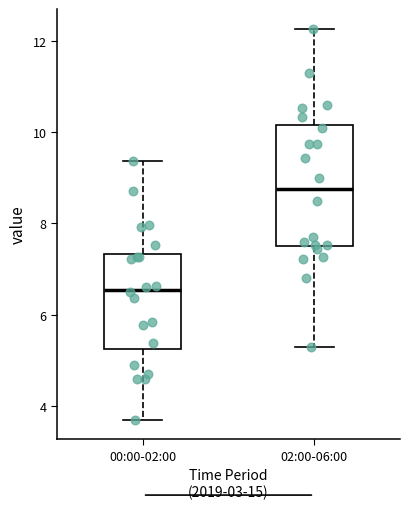

Reading left to right, read every box against the y-axis: the position of its median line, the range the box covers, and the ends of its whiskers. The values are not printed on the chart, so give them approximately, as read against the axis.

00:00-02:00: median 6.6, box 5.2 to 7.4, whiskers 3.8 to 9.4
02:00-06:00: median 8.8, box 7.6 to 10.2, whiskers 5.4 to 12.2